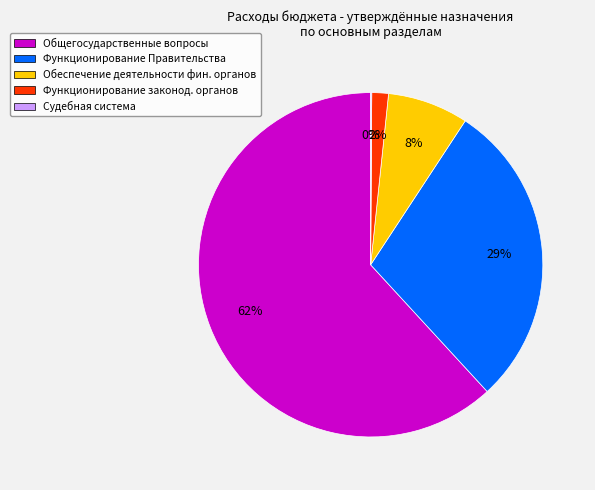

Combined, do Функционирование законод. органов and Функционирование Правительства account for over 50%?

No